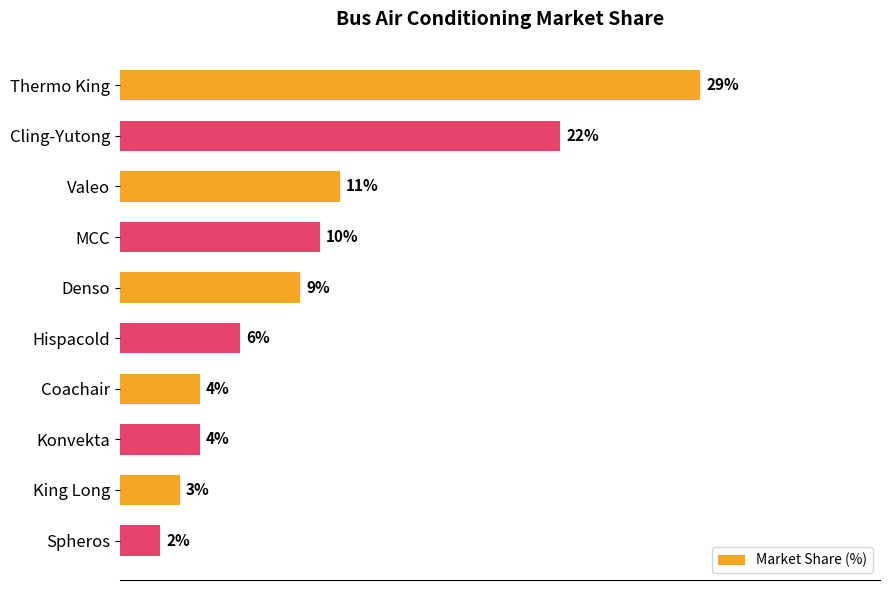

Which has a higher value, Denso or Spheros?

Denso